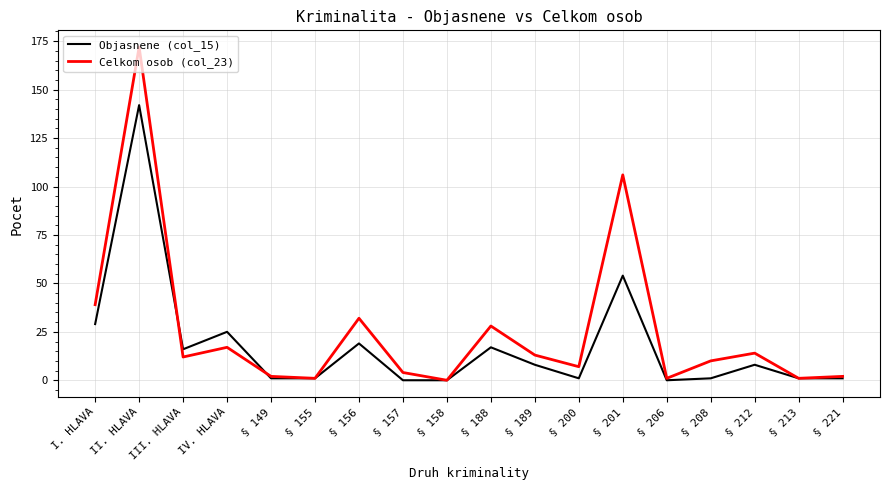

What are all the series names shown in the legend?

Objasnene (col_15), Celkom osob (col_23)